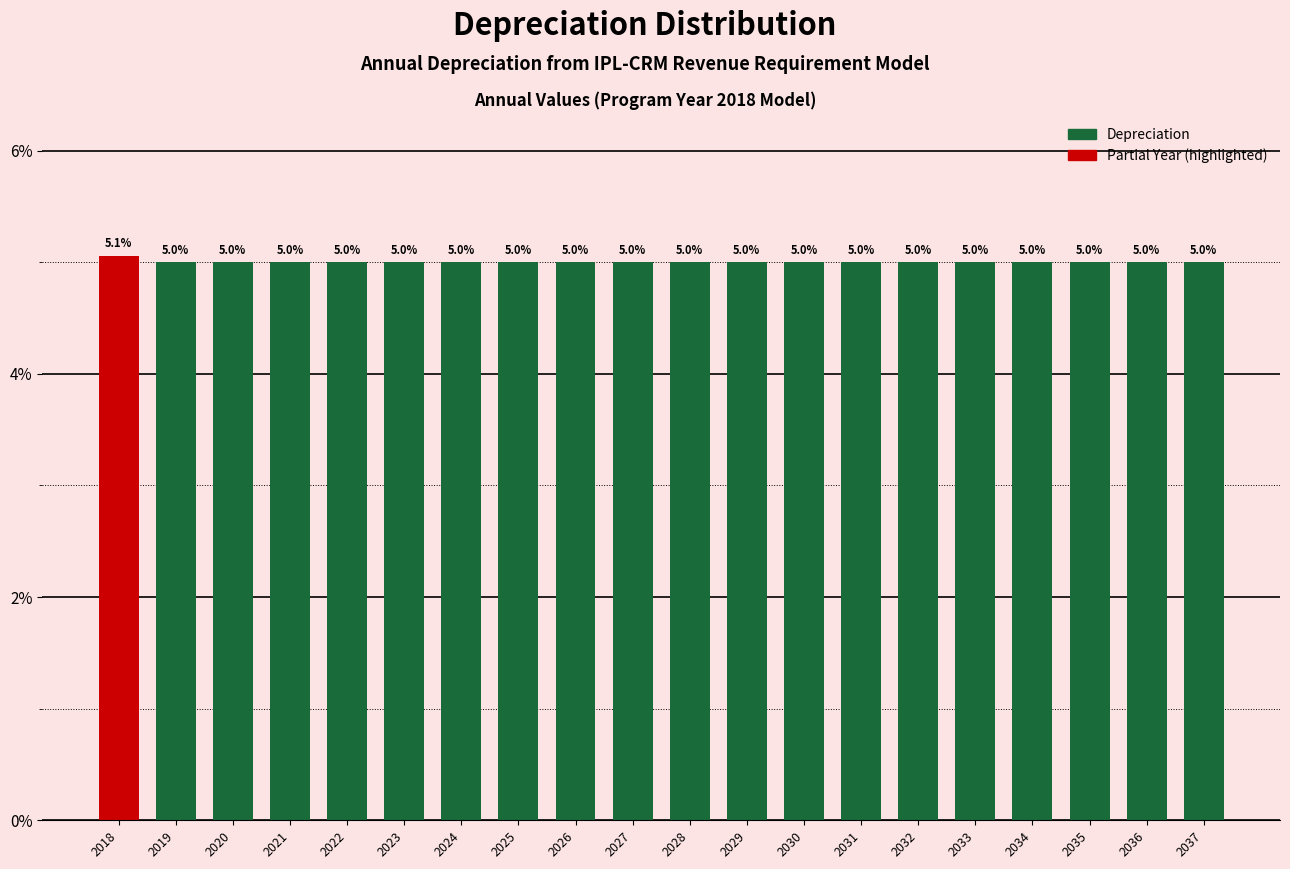

Reading left to right, extract all data points from this chart.

2018=5.1	2019=5.0	2020=5.0	2021=5.0	2022=5.0	2023=5.0	2024=5.0	2025=5.0	2026=5.0	2027=5.0	2028=5.0	2029=5.0	2030=5.0	2031=5.0	2032=5.0	2033=5.0	2034=5.0	2035=5.0	2036=5.0	2037=5.0